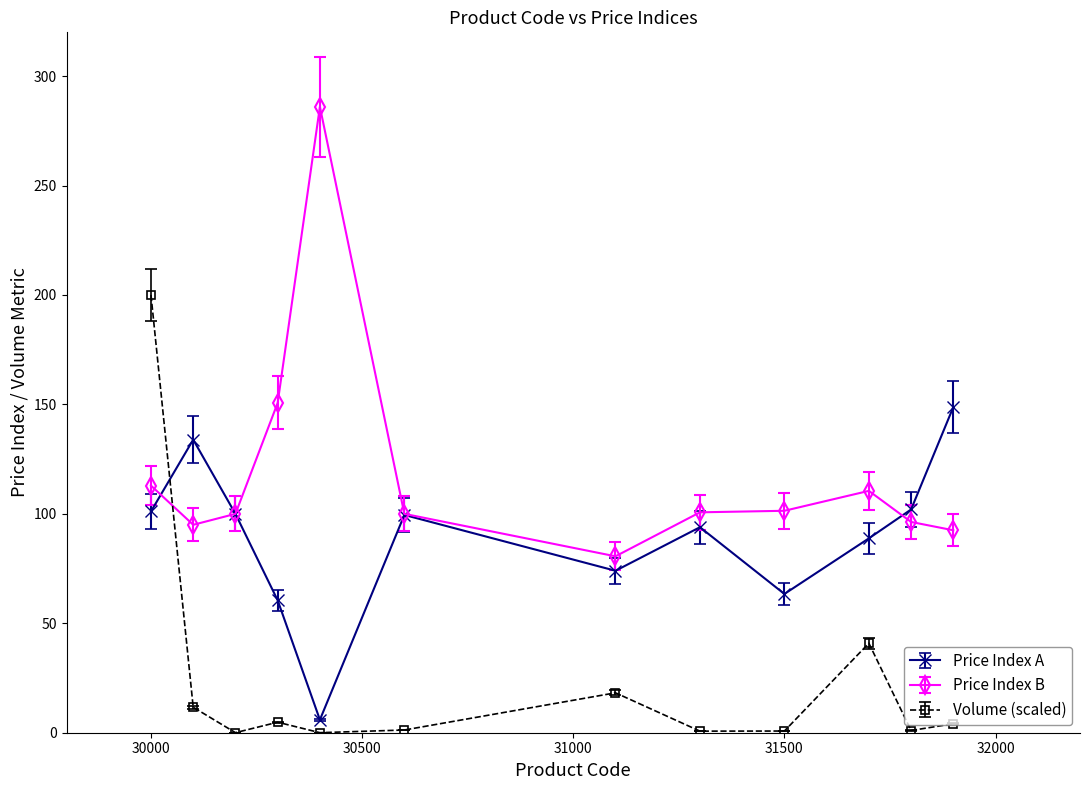

What is the greatest value displayed?

286.0